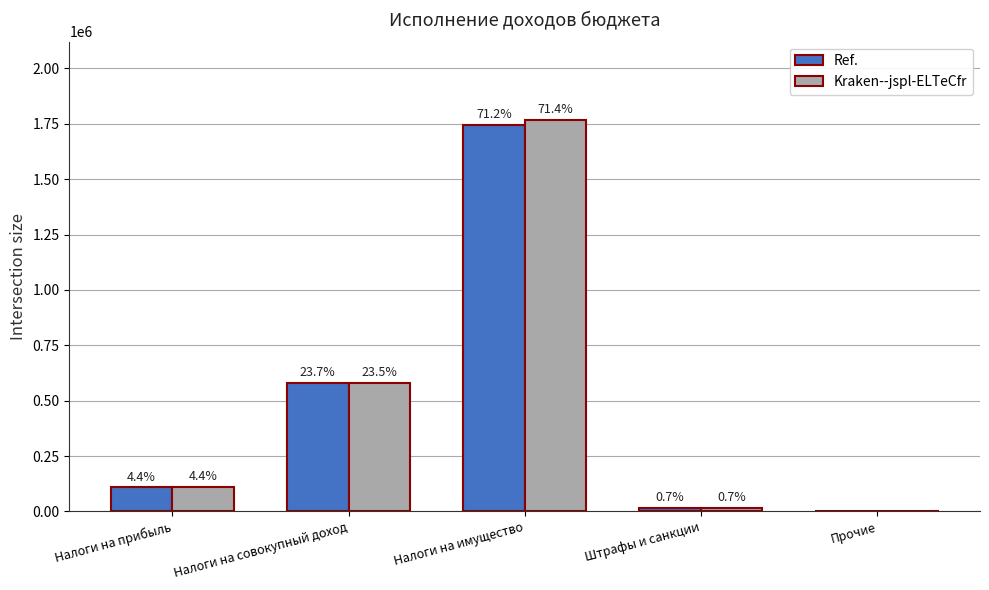

Which has a higher value, Налоги на совокупный доход or Штрафы и санкции?

Налоги на совокупный доход